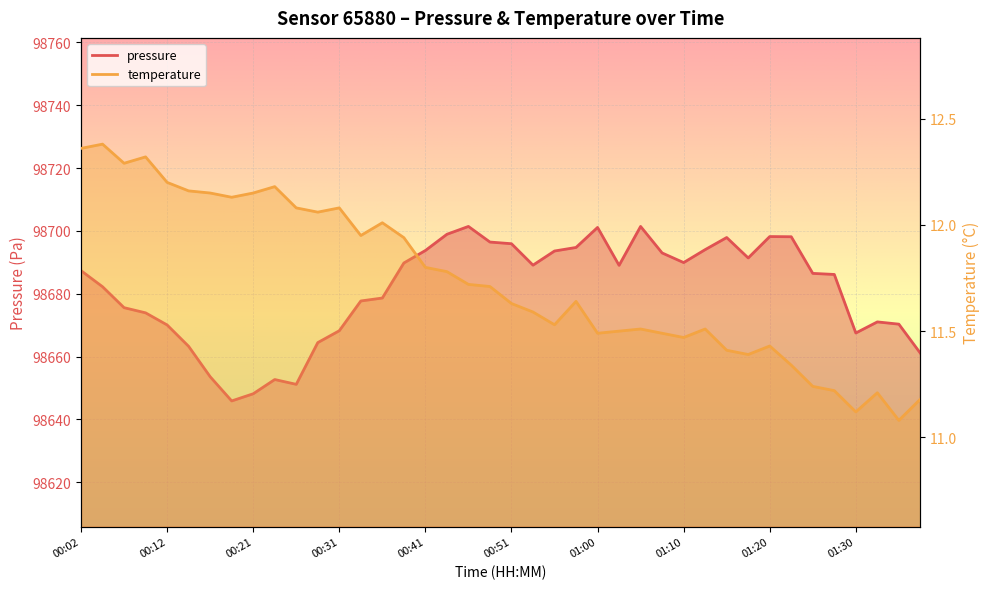

How many lines are shown in the chart?

2